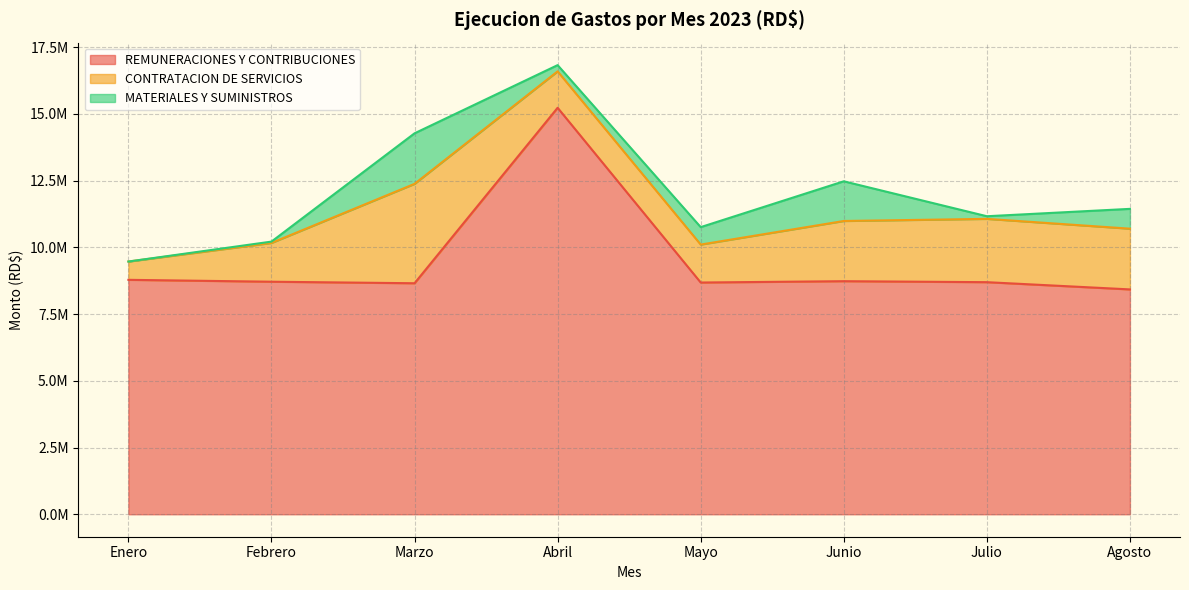

How many distinct data groups are displayed?

3